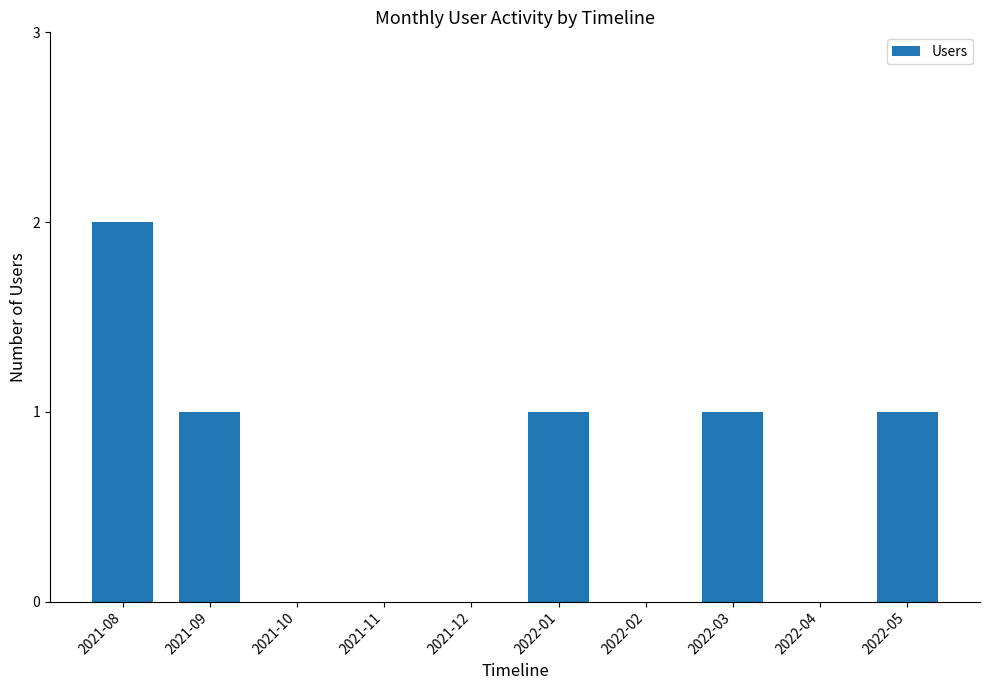

Is it true that the value at 2021-11 is 0?

True